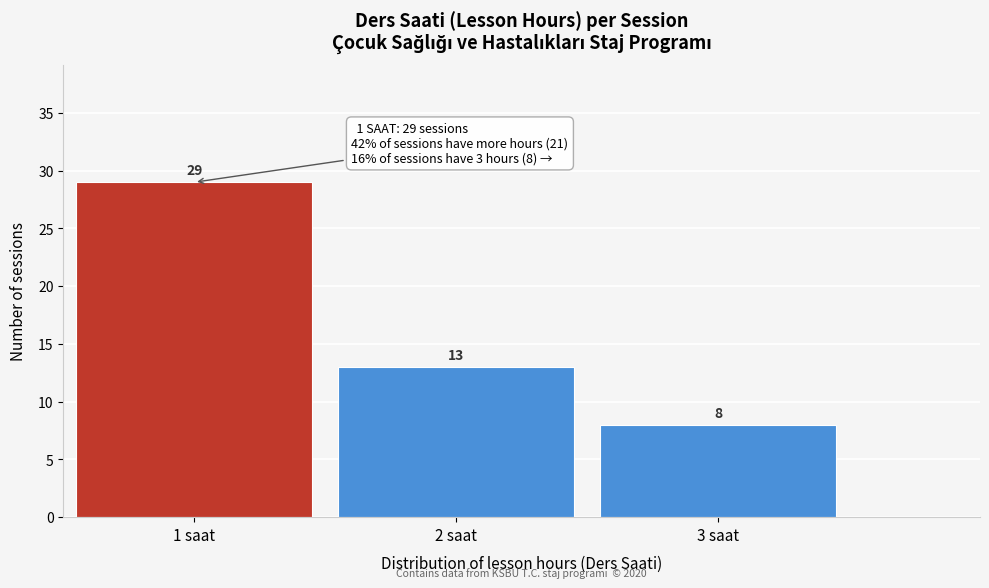

Reading right to left, list all the values displayed in this chart.

8	13	29